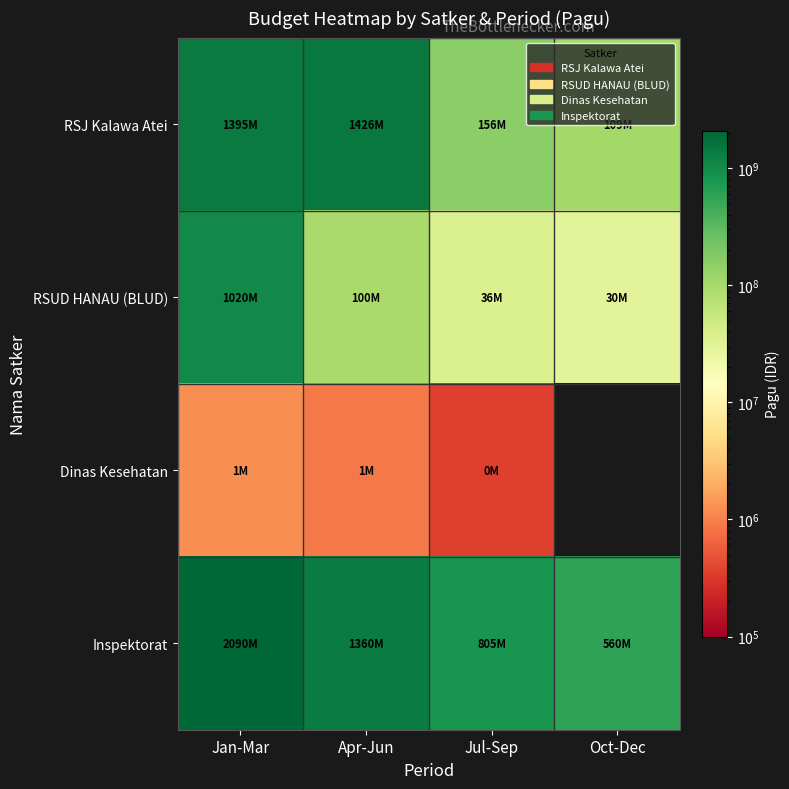

At which category is the sum across all series the highest?

Jan-Mar